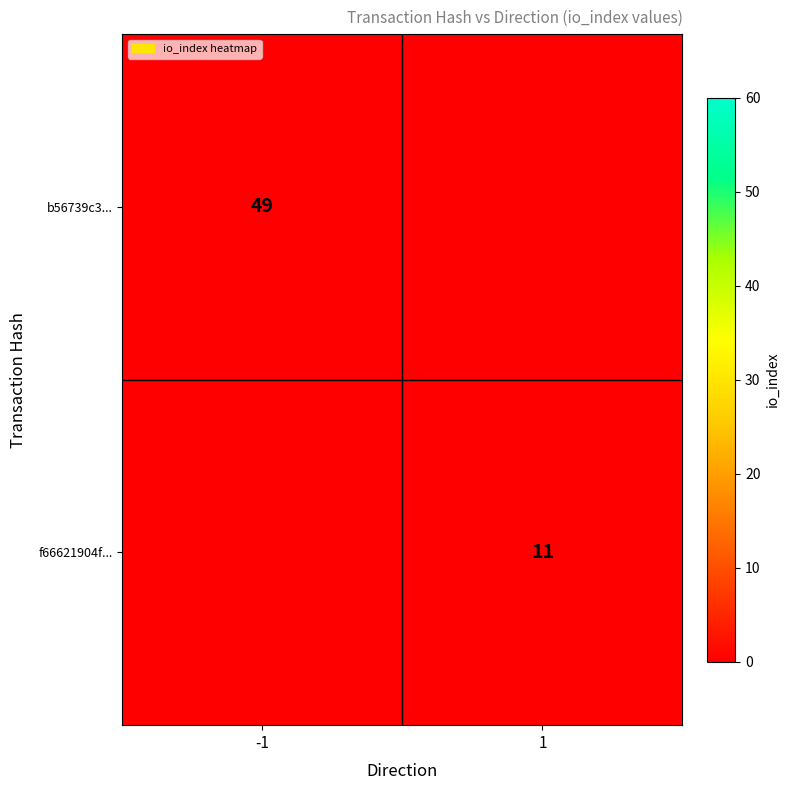

The b56739c3... series shows 79 at -1. True or false?

False